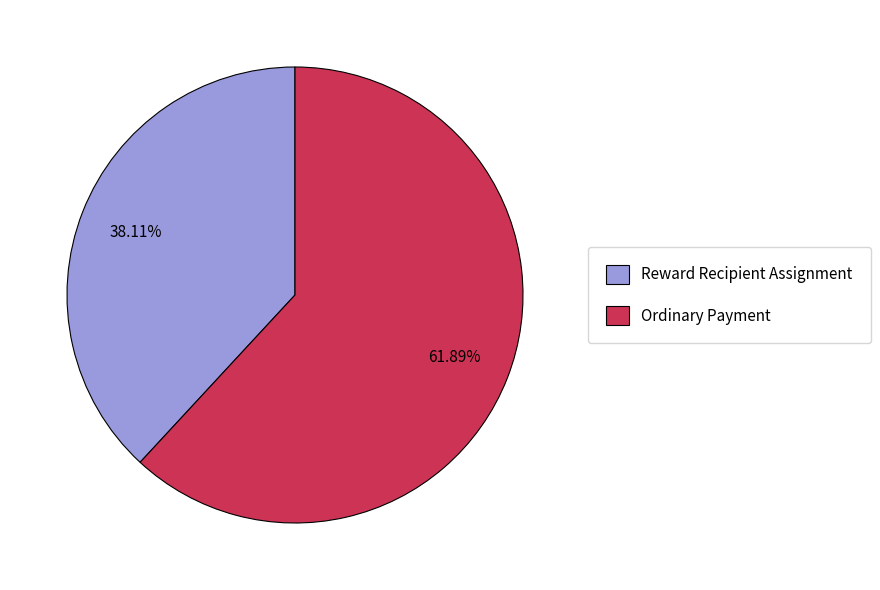

To the nearest percent, what is the difference between the Reward Recipient Assignment and Ordinary Payment slice percentages?

24%